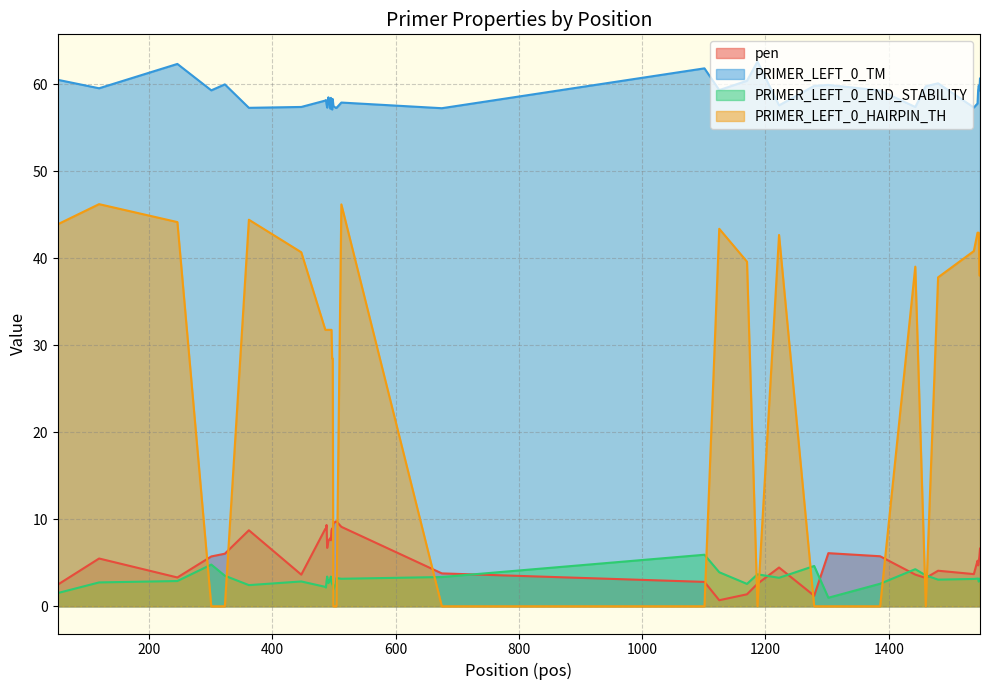

True or false: PRIMER_LEFT_0_HAIRPIN_TH and PRIMER_LEFT_0_TM intersect in this chart.

False